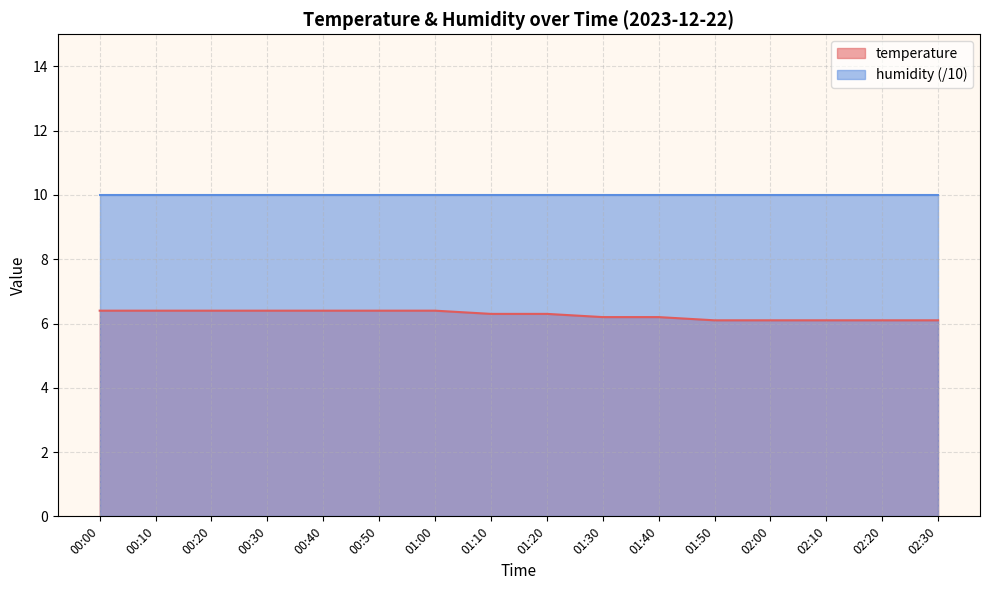

Count the number of categories in the chart.

16